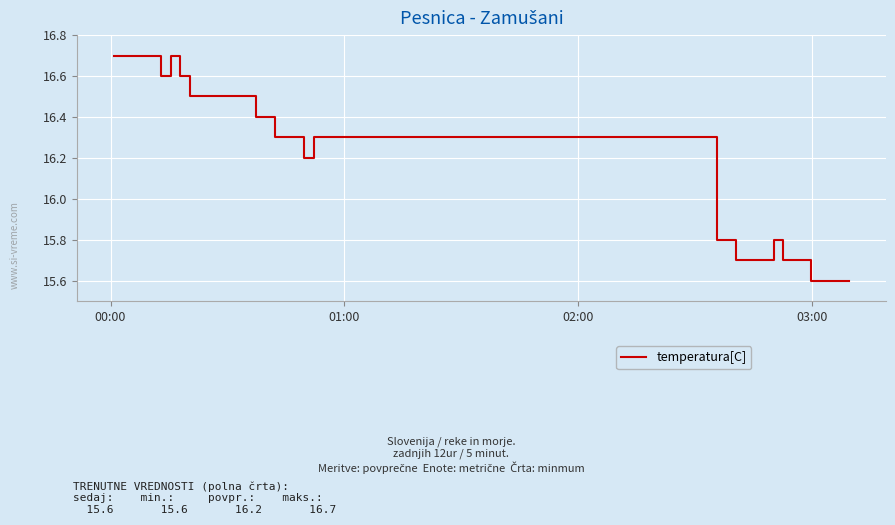

What is the minimum value shown in the chart?

15.6